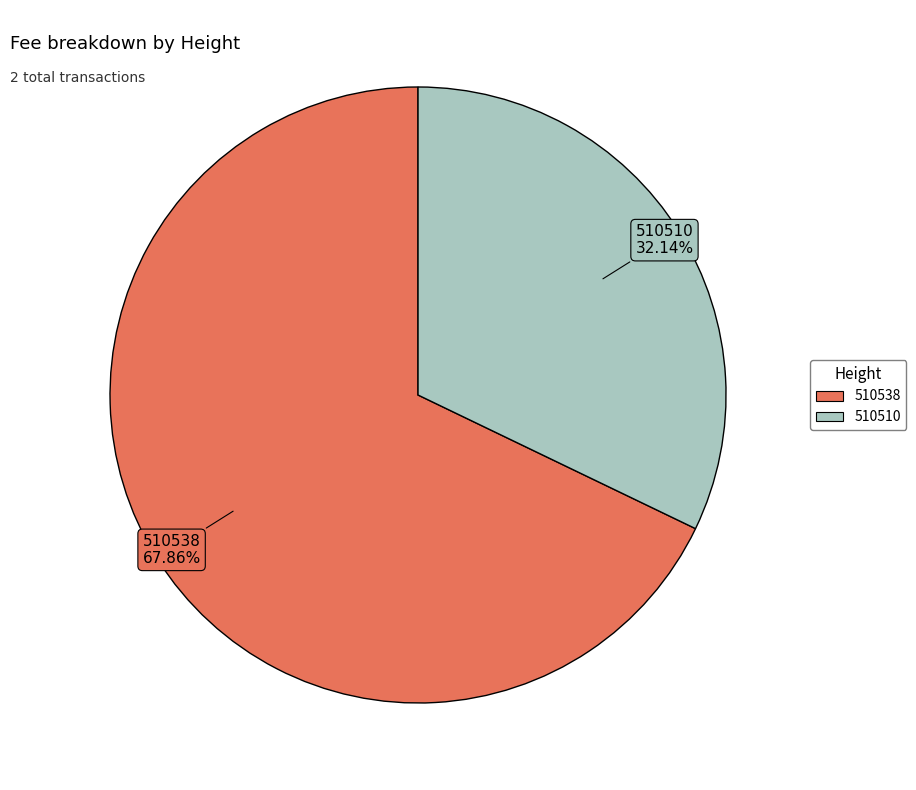

Rank the categories by value from highest to lowest.

510538, 510510